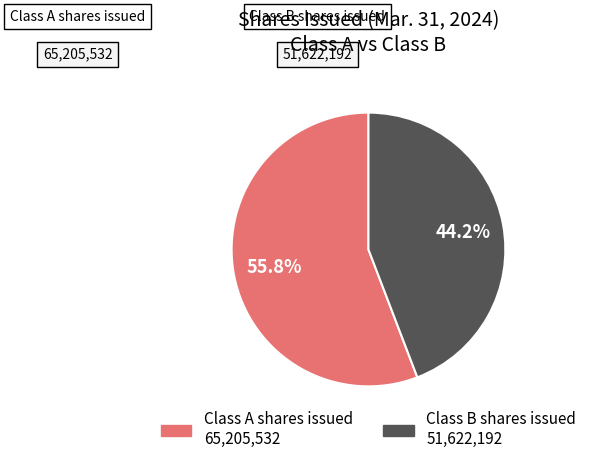

Which has a higher value, Class A shares issued or Class B shares issued?

Class A shares issued